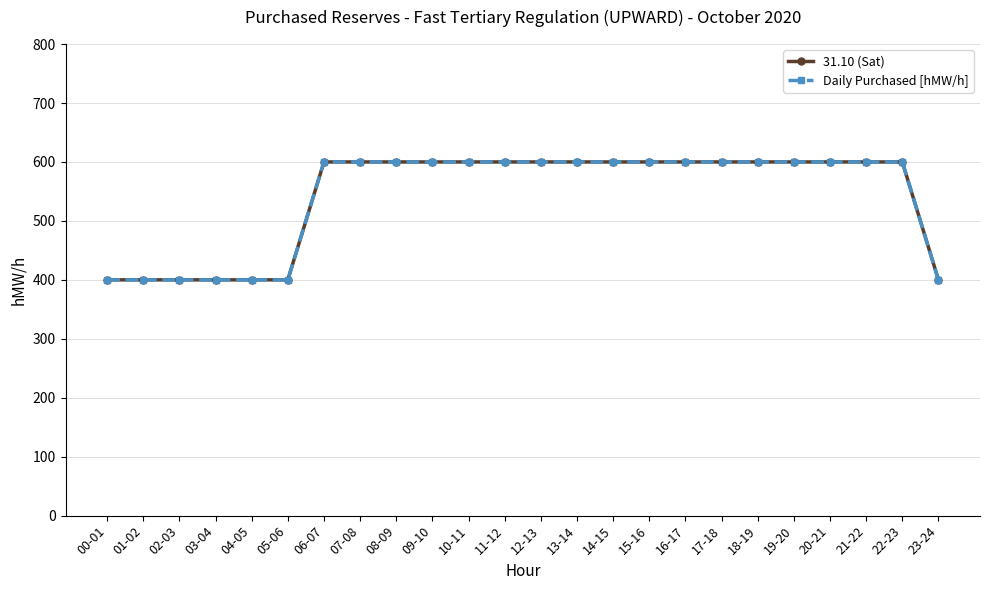

Reading left to right, list all the values displayed in this chart.

31.10 (Sat): 400	400	400	400	400	400	600	600	600	600	600	600	600	600	600	600	600	600	600	600	600	600	600	400
Daily Purchased [hMW/h]: 400	400	400	400	400	400	600	600	600	600	600	600	600	600	600	600	600	600	600	600	600	600	600	400